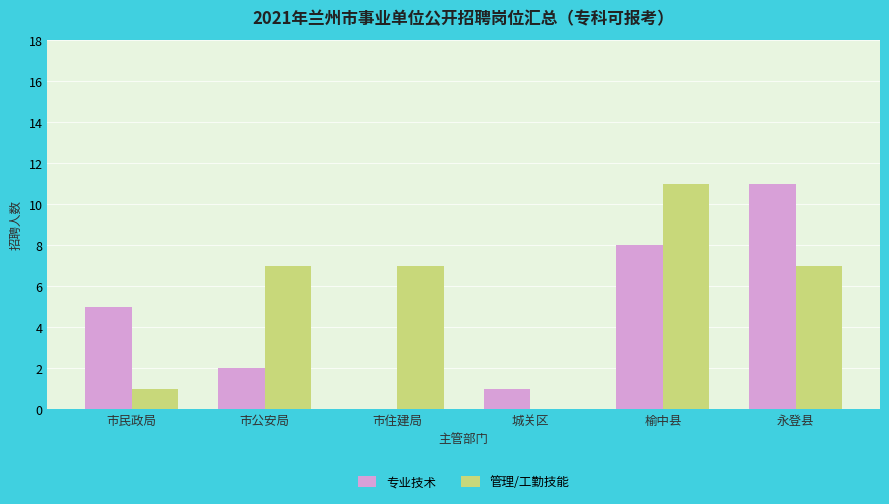

Where is 专业技术 nearest to the value 5?

市民政局